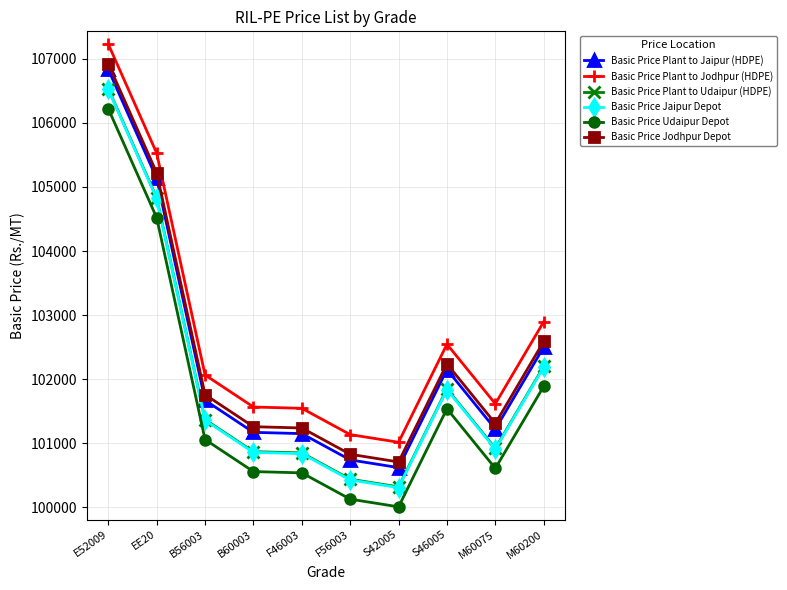

Does the chart display data point markers on the line(s)?

Yes